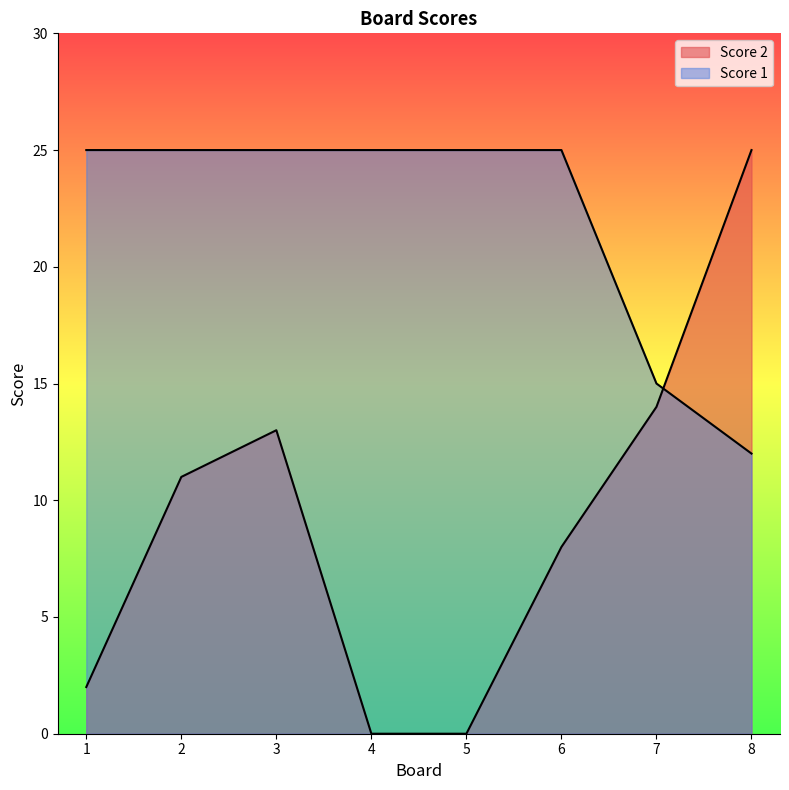

Reading left to right, transcribe all the data shown in this chart.

Score 2: 1=2	2=11	3=13	4=0	5=0	6=8	7=14	8=25
Score 1: 1=25	2=25	3=25	4=25	5=25	6=25	7=15	8=12